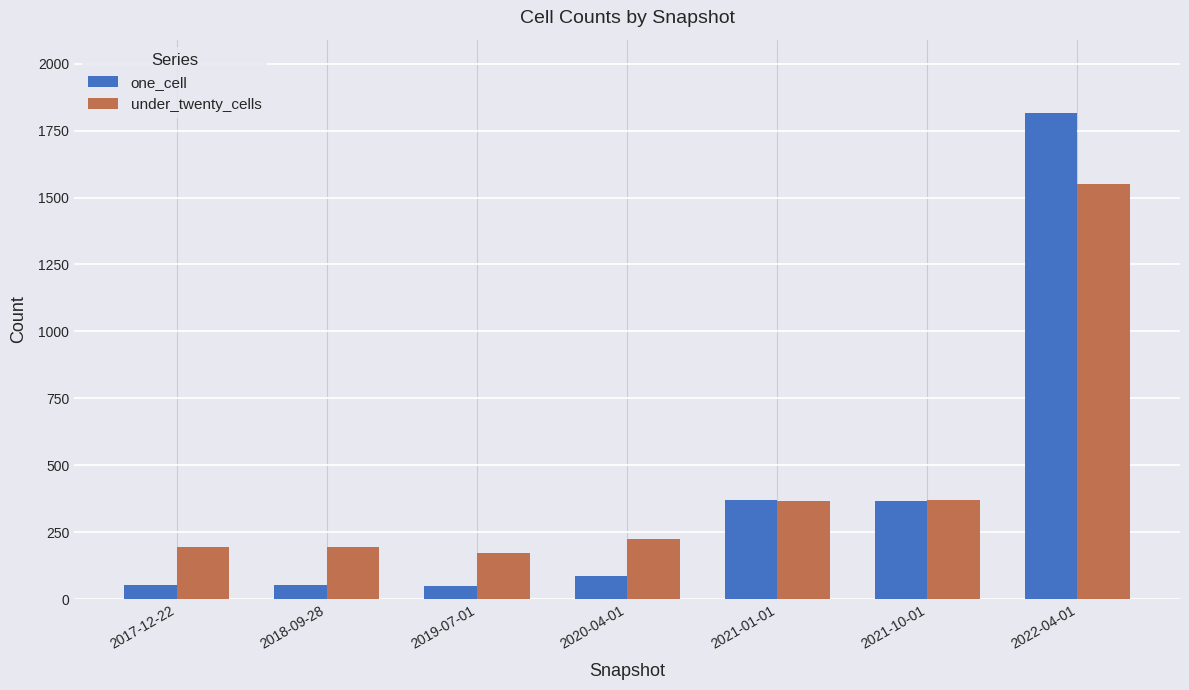

What is the sum of all one_cell values?

2797